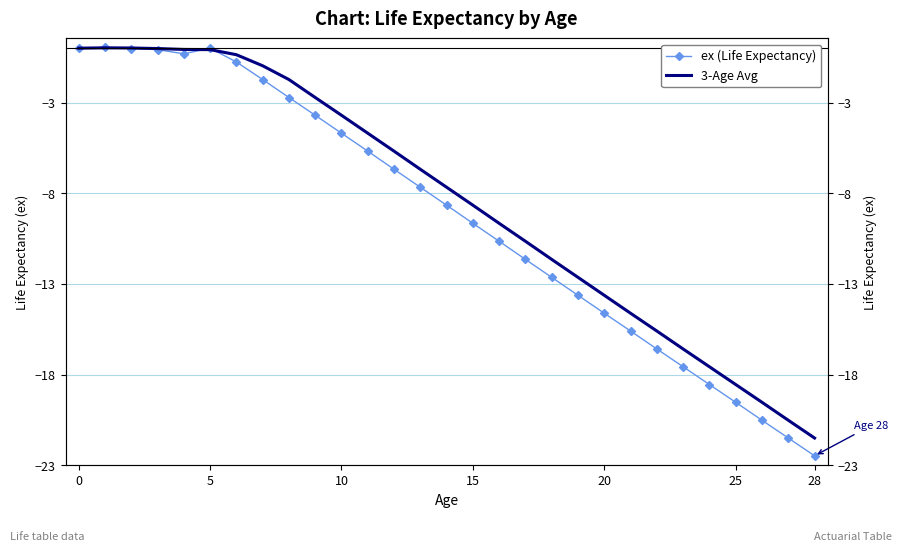

True or false: 3-Age Avg and ex (Life Expectancy) cross at least once.

True